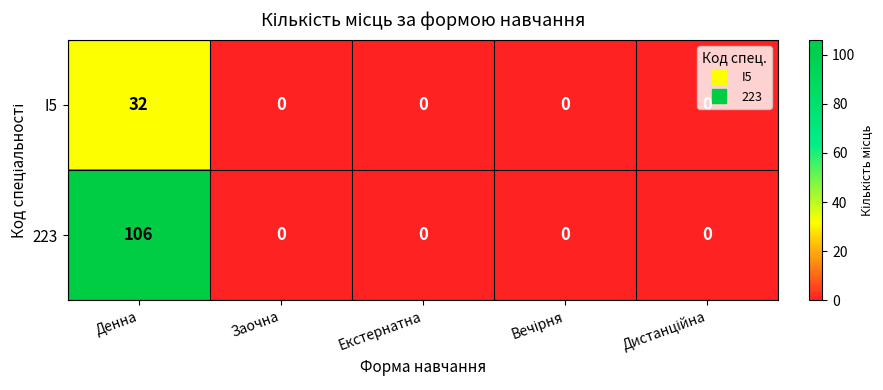

Is it true that 223 equals 0 at Екстернатна?

True